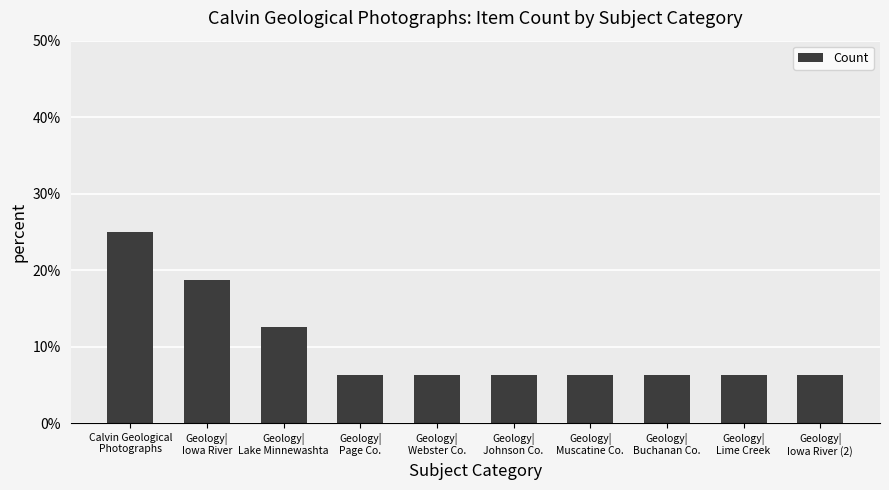

Which category has the highest value across all series?

Calvin Geological
Photographs